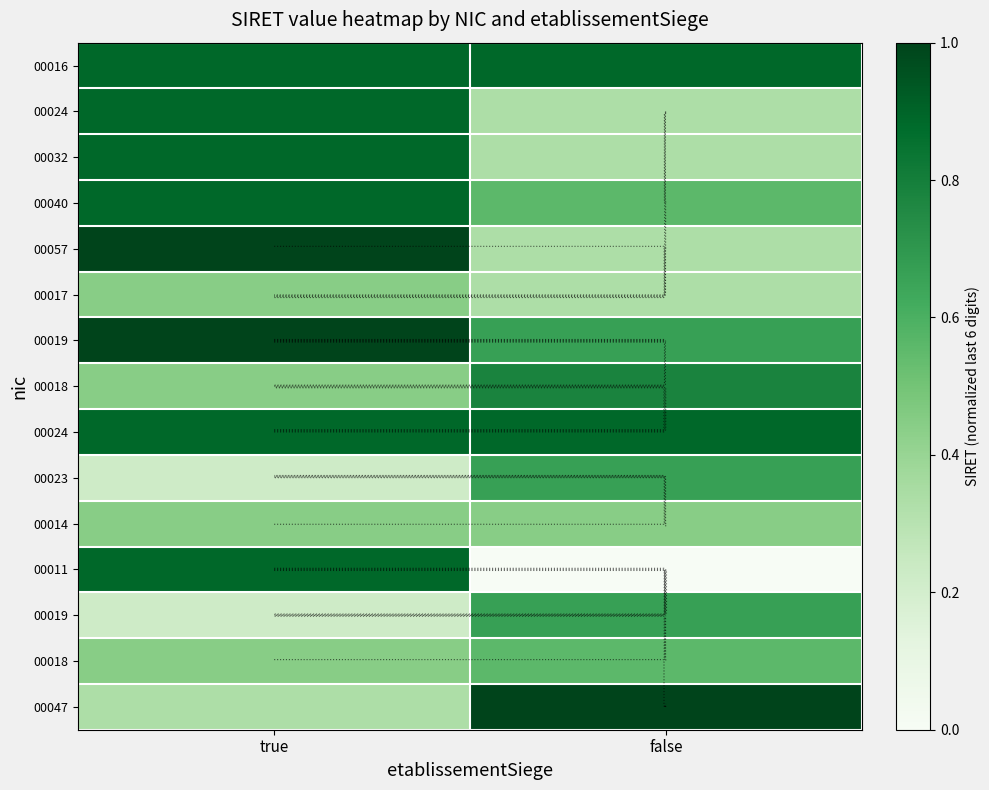

What is the maximum value shown in the chart?

1.0